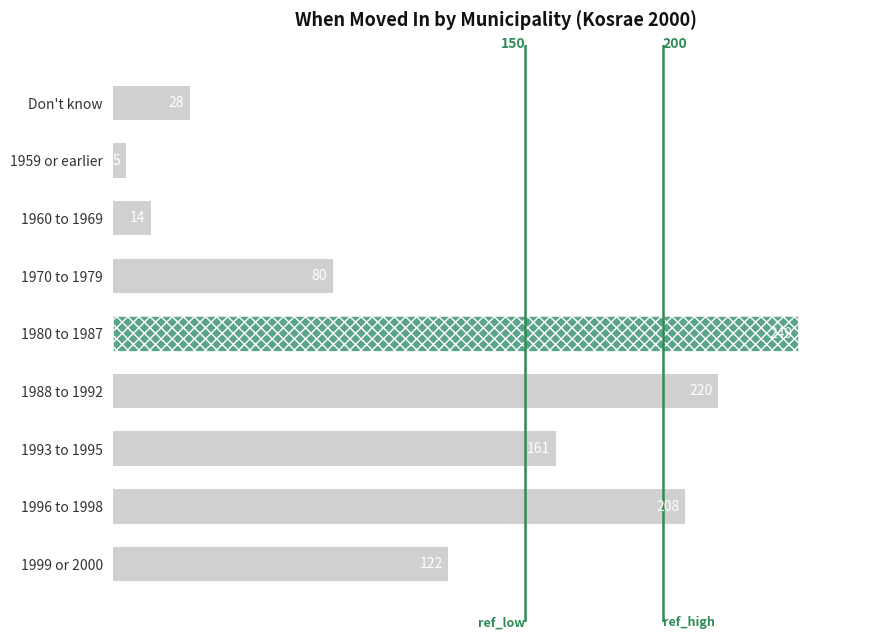

What is the sum of the values at 1980 to 1987 and Don't know?

277